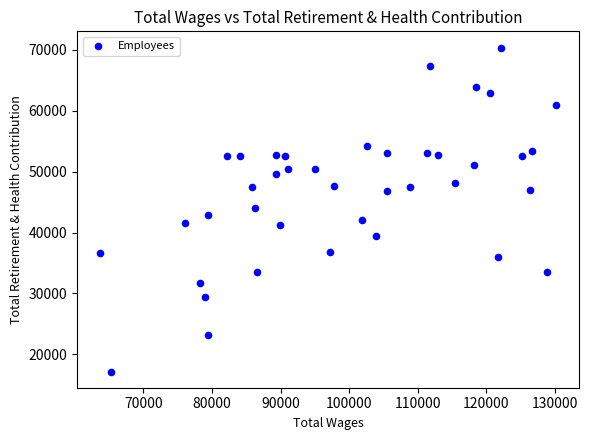

What is the range of X values (max minus min)?

66524